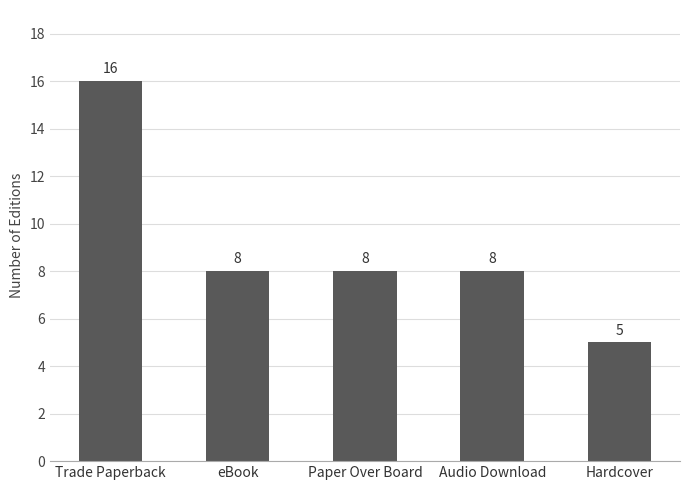

What is the label of the 2nd bar from the right?

Audio Download